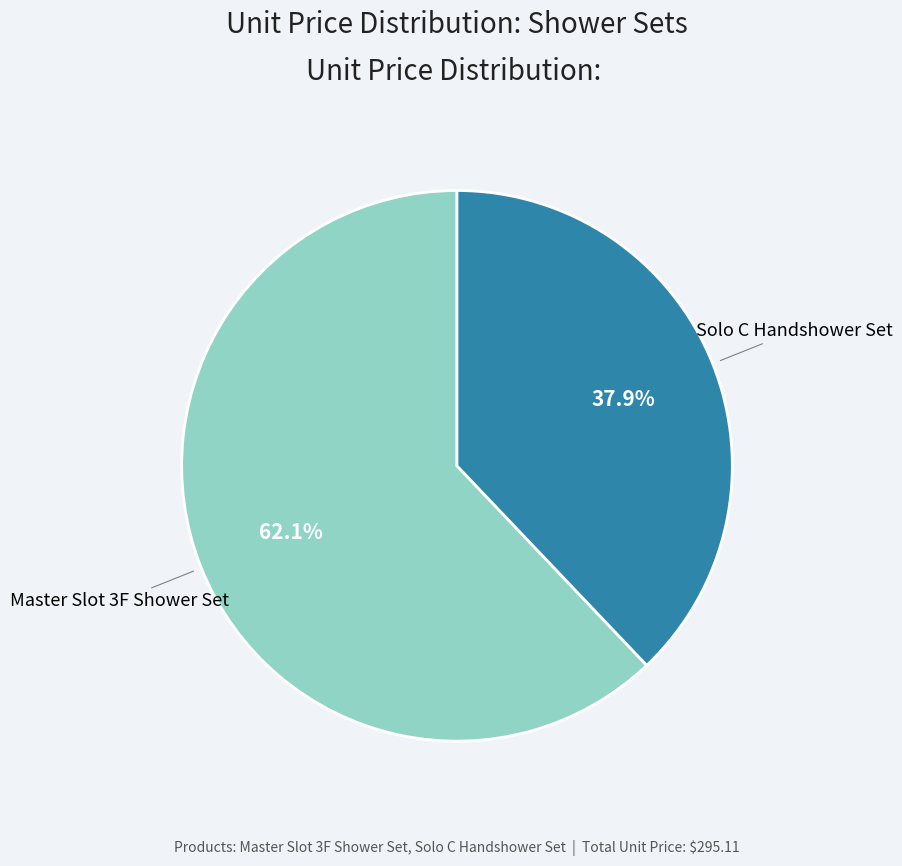

Does Master Slot 3F Shower Set represent more than half of the total?

Yes